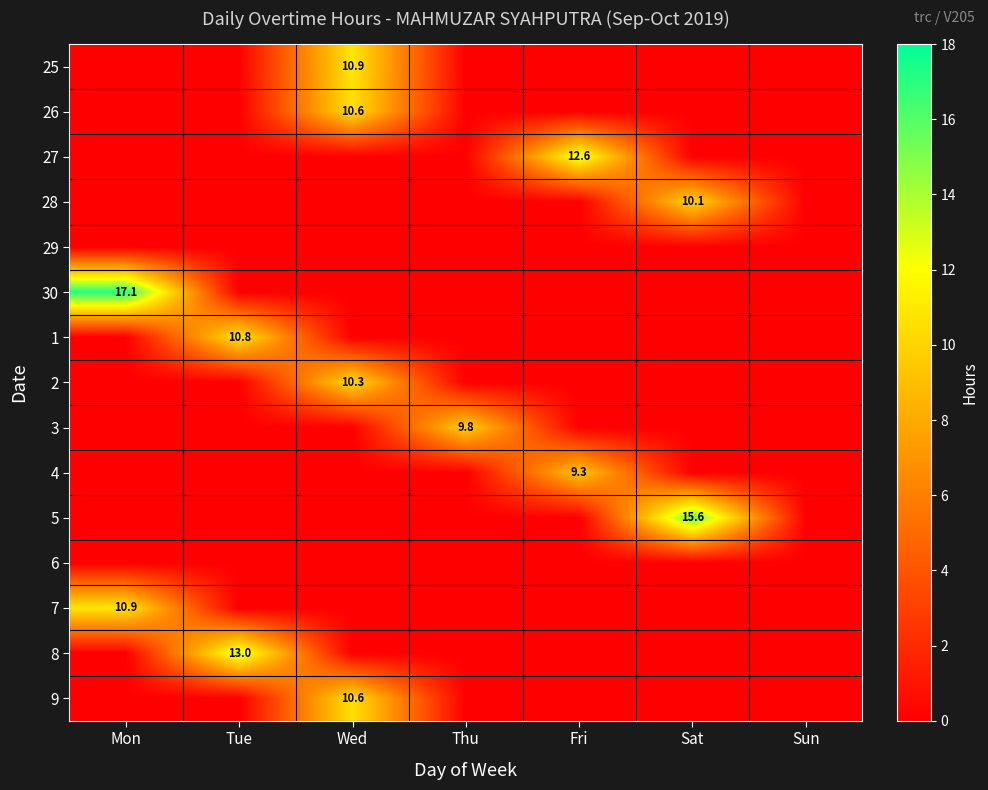

How many series are shown in this chart?

15